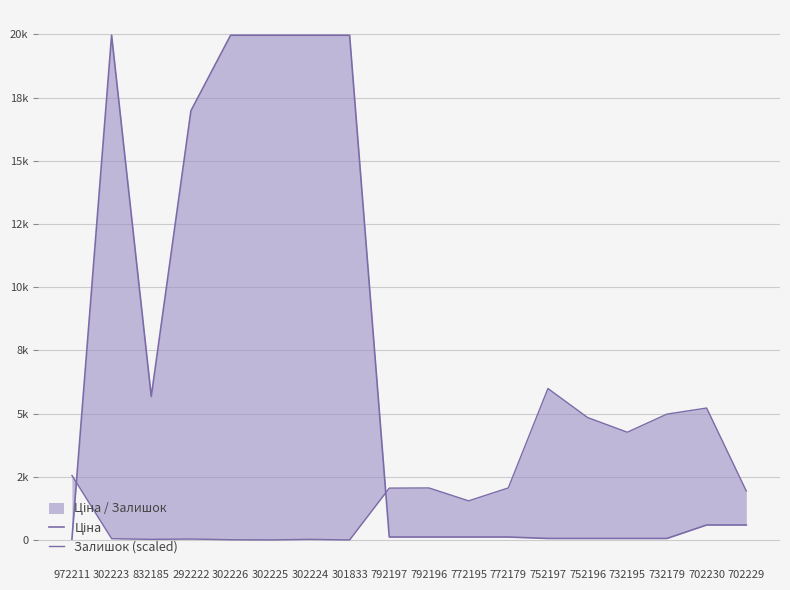

Where does the Залишок (scaled) series first go above 2048?

972211